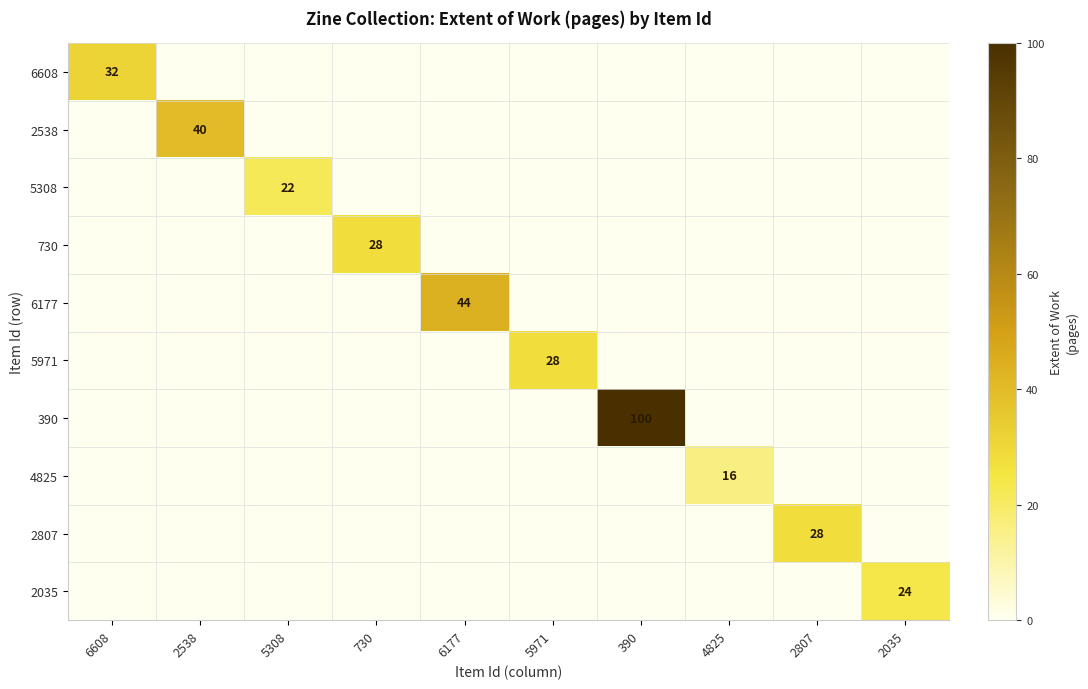

Is it true that 5971 equals 18 at 5971?

False